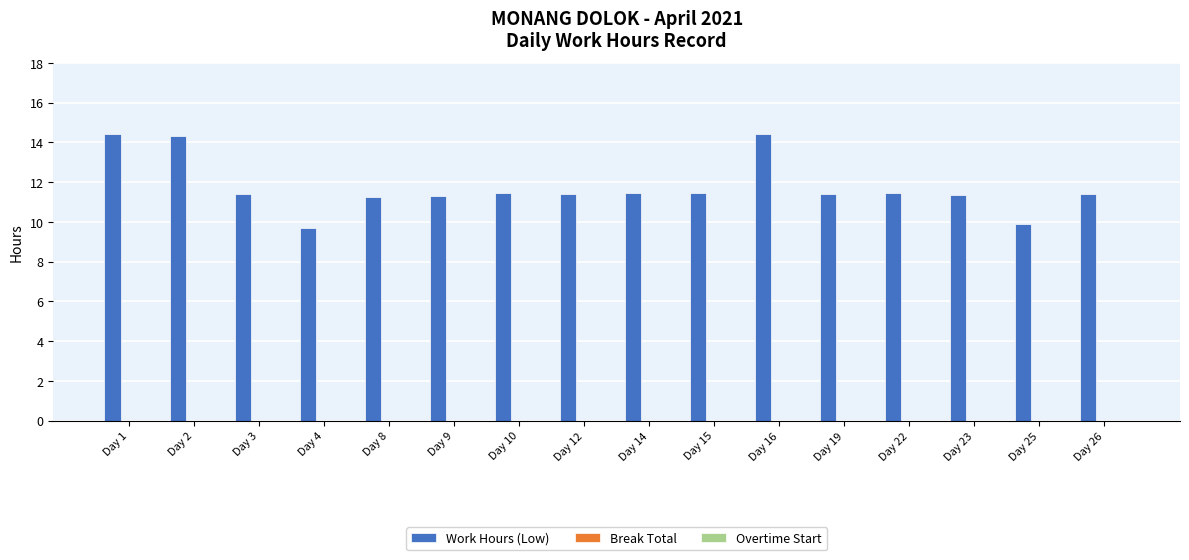

Is it true that the value at Day 23 is 20.3?

False